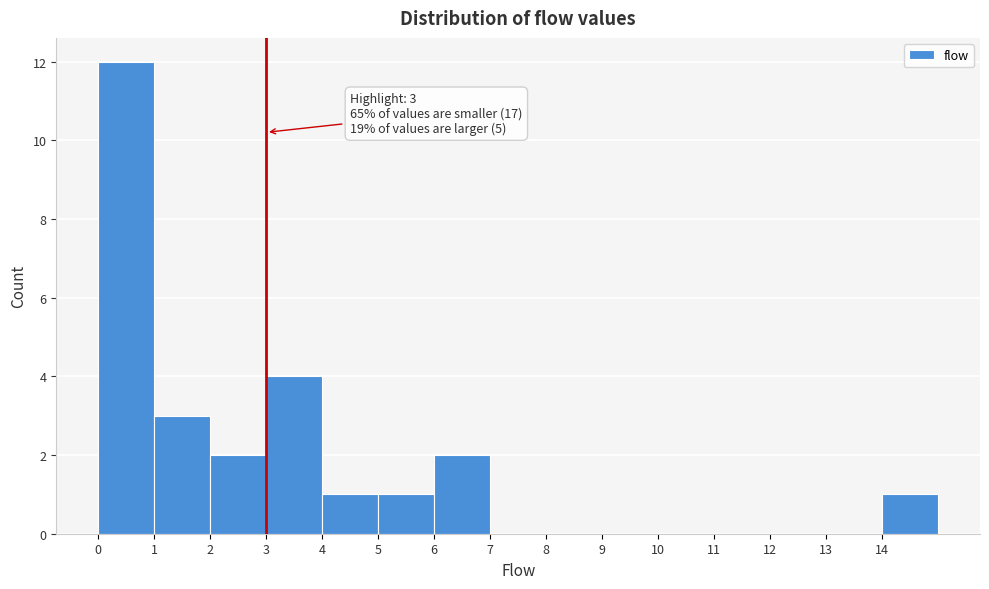

Over which range of the x-axis is the bar tallest?

0 to 1